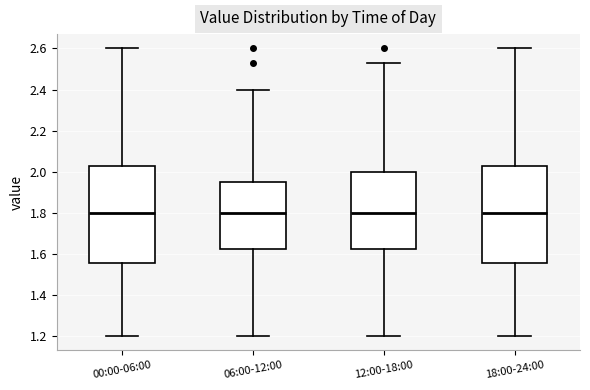

Reading left to right, read every box against the y-axis: the position of its median line, the range the box covers, and the ends of its whiskers. The values are not printed on the chart, so give them approximately, as read against the axis.

00:00-06:00: median 1.80, box 1.56 to 2.02, whiskers 1.20 to 2.60
06:00-12:00: median 1.80, box 1.62 to 1.94, whiskers 1.20 to 2.40
12:00-18:00: median 1.80, box 1.62 to 2.00, whiskers 1.20 to 2.54
18:00-24:00: median 1.80, box 1.56 to 2.02, whiskers 1.20 to 2.60